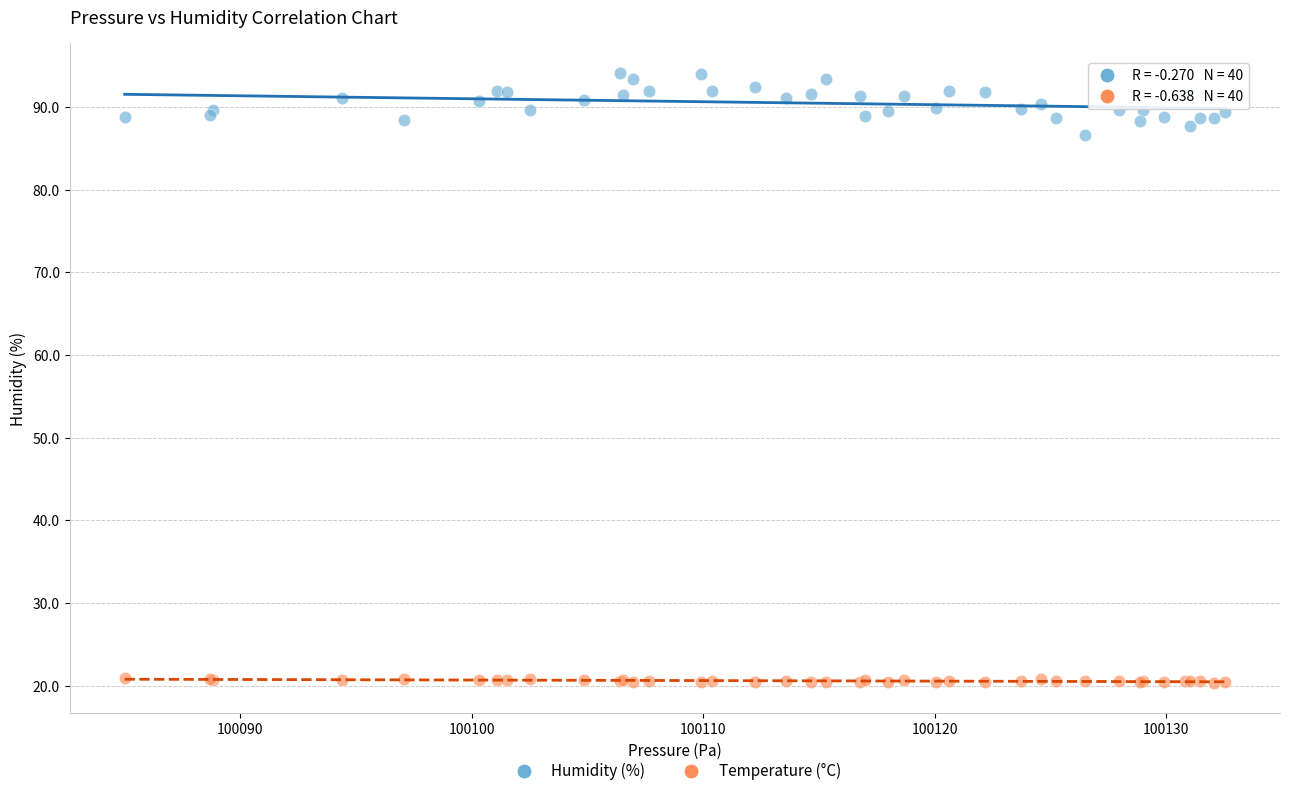

Which series has the widest spread of Y values?

Humidity (%)